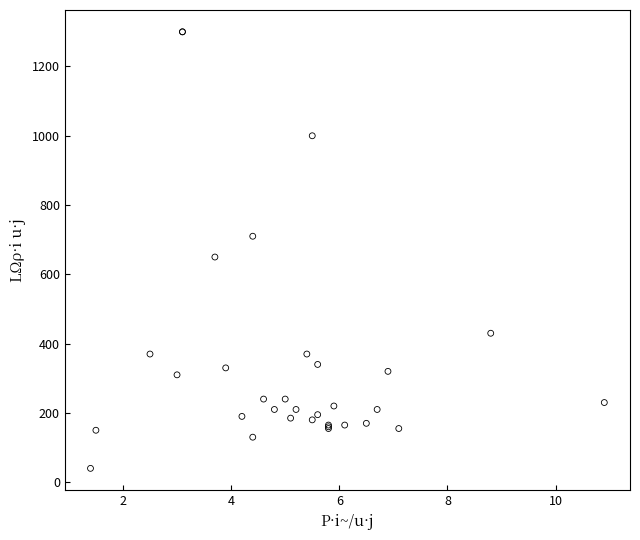

What Y value in the scatter plot is closest to 670?

650